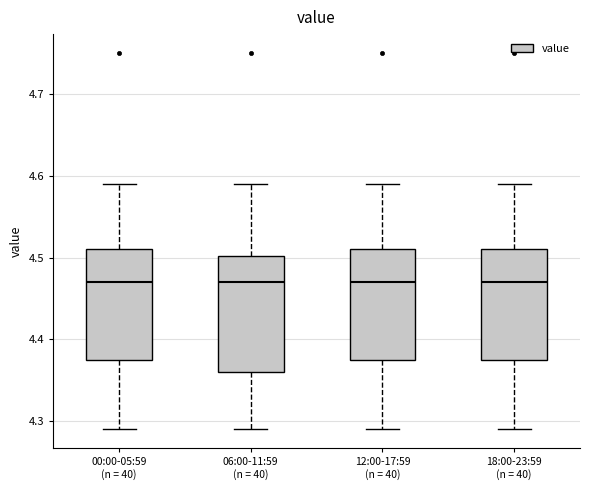

Reading left to right, transcribe this box plot: for each box, give where its median line is, the range the box spans, and where its two whiskers end, as read against the y-axis. The values are not printed on the chart, so give them approximately, as read against the axis.

00:00-05:59 (n = 40): median 4.47, box 4.38 to 4.51, whiskers 4.29 to 4.59
06:00-11:59 (n = 40): median 4.47, box 4.36 to 4.50, whiskers 4.29 to 4.59
12:00-17:59 (n = 40): median 4.47, box 4.38 to 4.51, whiskers 4.29 to 4.59
18:00-23:59 (n = 40): median 4.47, box 4.38 to 4.51, whiskers 4.29 to 4.59